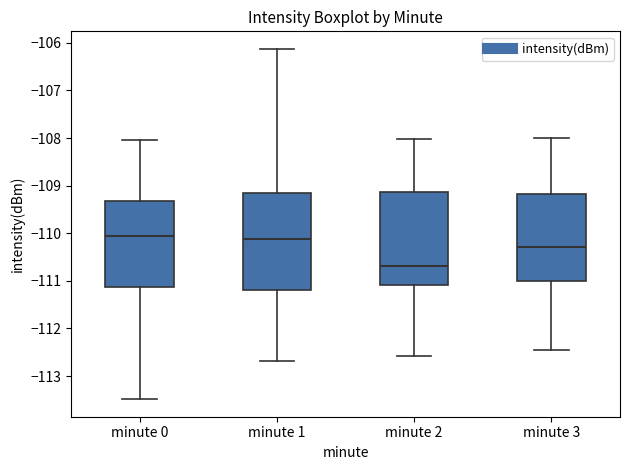

Reading left to right, transcribe this box plot: for each box, give where its median line is, the range the box spans, and where its two whiskers end, as read against the y-axis. The values are not printed on the chart, so give them approximately, as read against the axis.

minute 0: median -110.1, box -111.1 to -109.3, whiskers -113.5 to -108.1
minute 1: median -110.1, box -111.2 to -109.2, whiskers -112.7 to -106.1
minute 2: median -110.7, box -111.1 to -109.1, whiskers -112.6 to -108.0
minute 3: median -110.3, box -111.0 to -109.2, whiskers -112.5 to -108.0